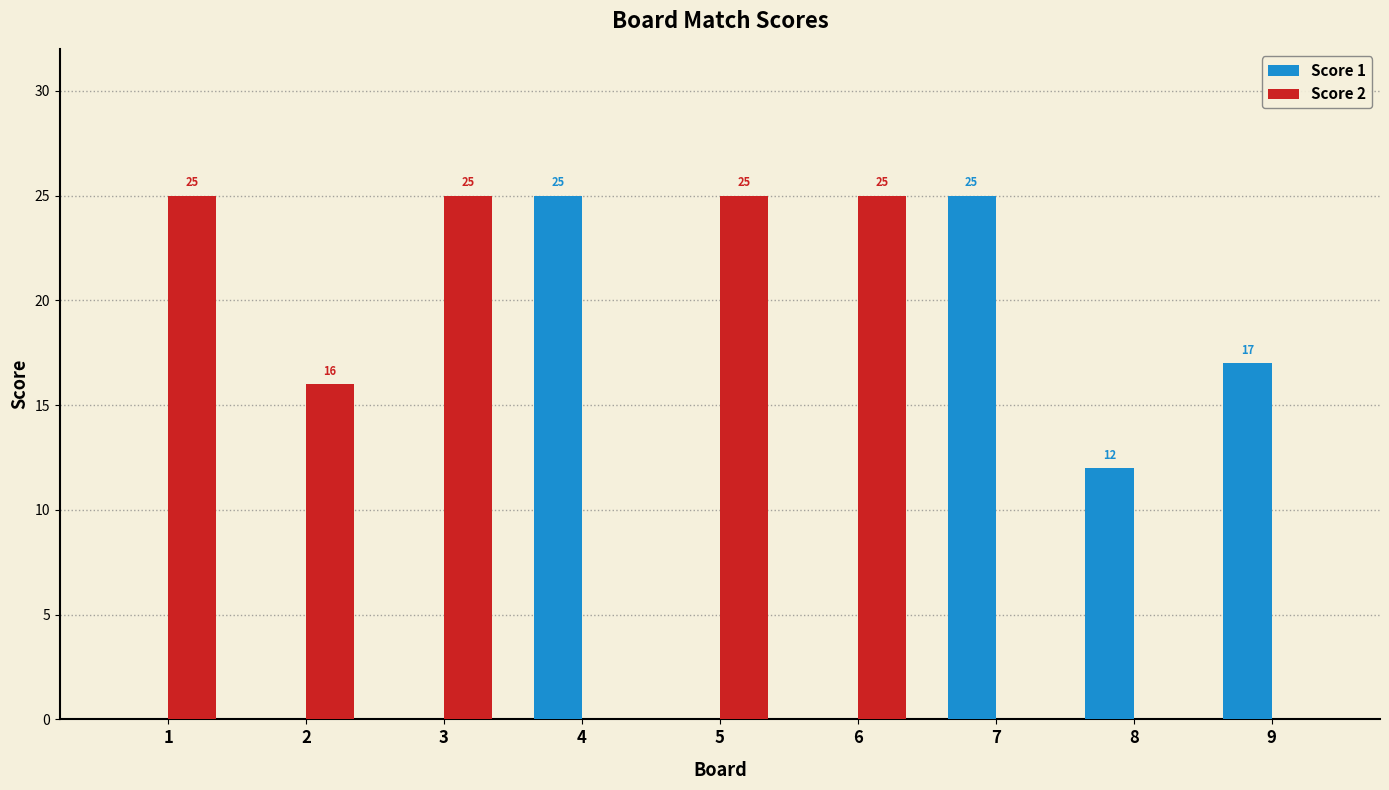

What is the sum of all Score 2 values?

116